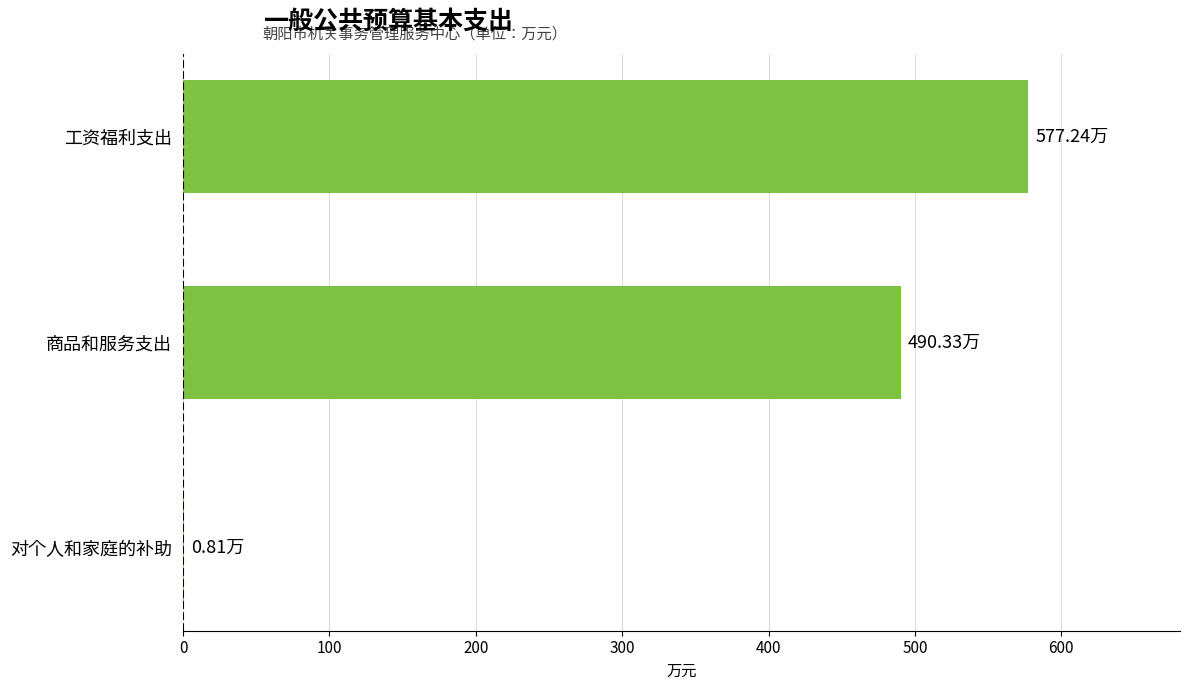

Which category has the highest value across all series?

工资福利支出